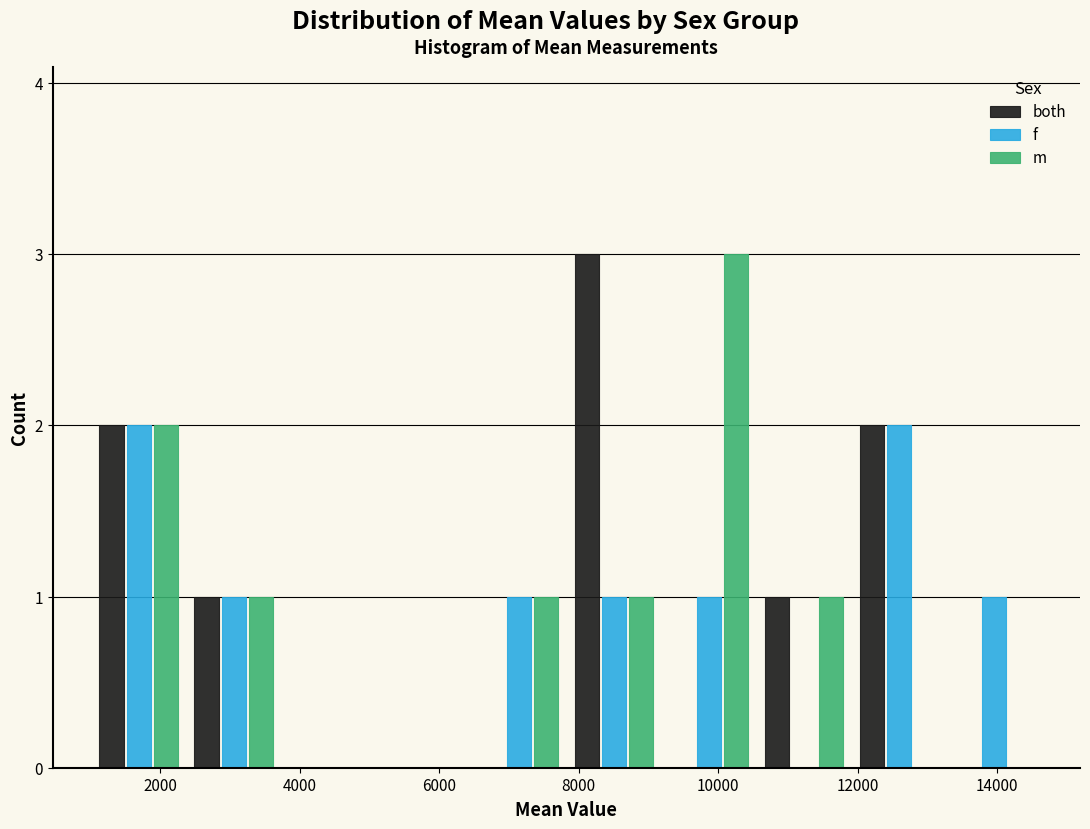

In the both series, which range on the x-axis has the tallest bar?

7800 to 9200